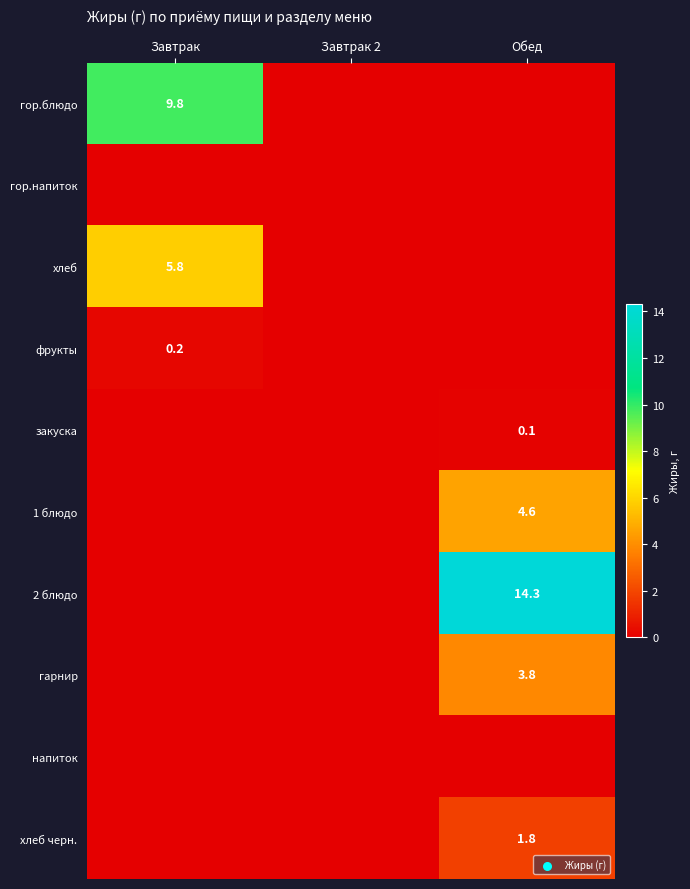

How many series are shown in this chart?

10